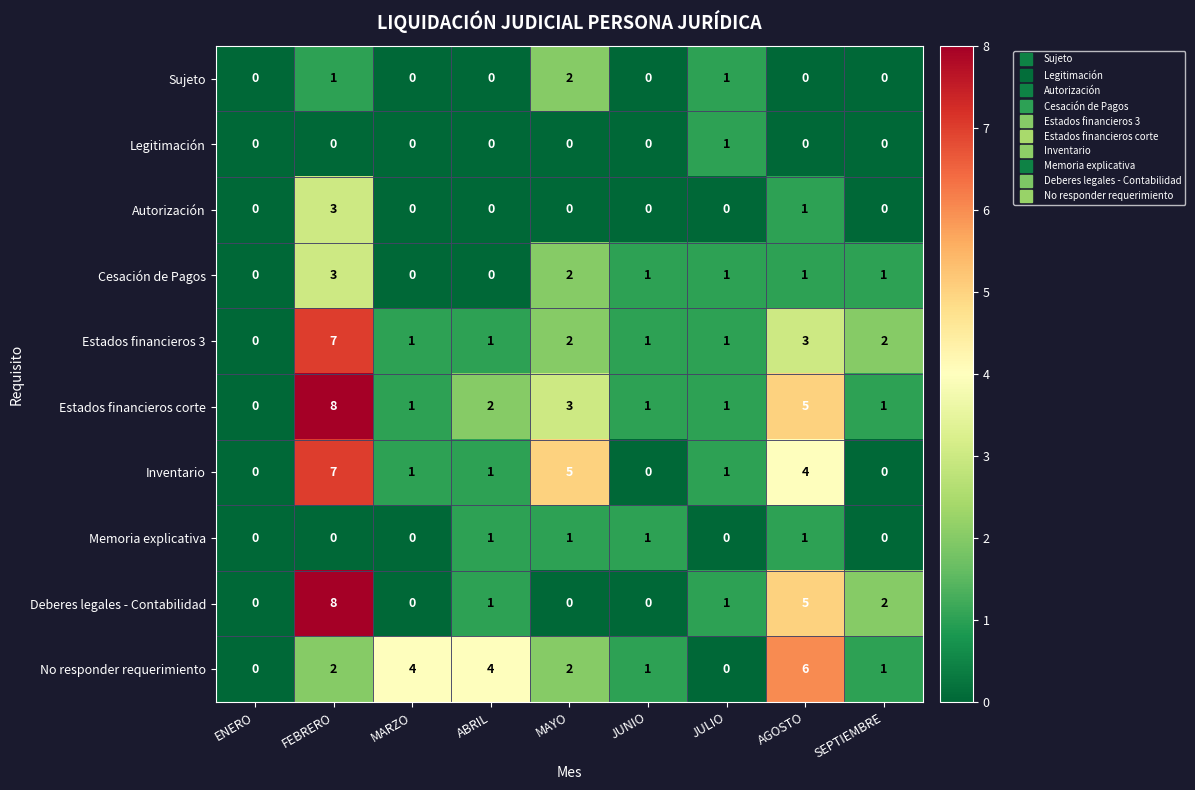

How many Cesación de Pagos values are between 0 and 1?

7